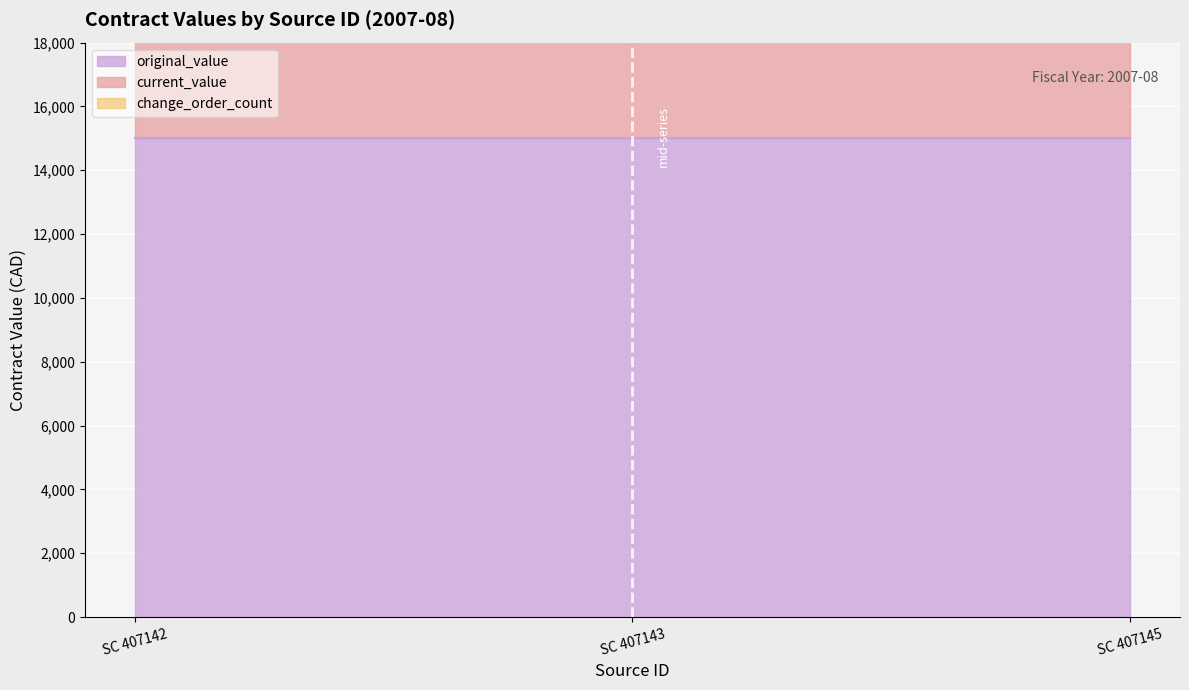

Between SC 407145 and SC 407143, which is larger?

SC 407145